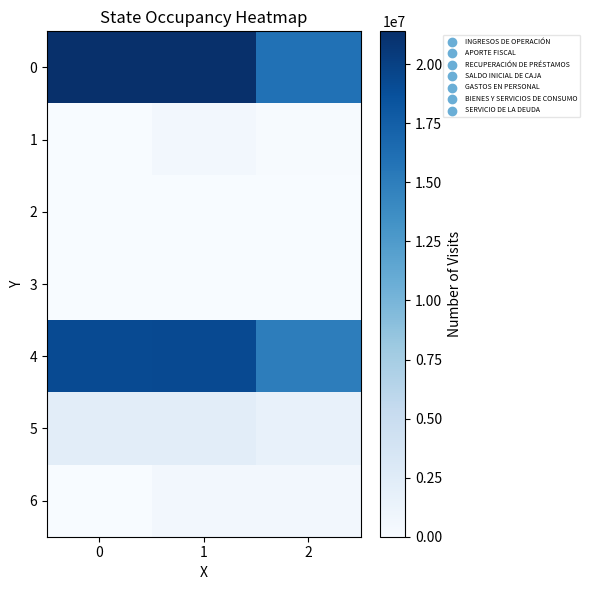

Reading right to left, transcribe all the data shown in this chart.

0: 2=16002368	1=21393074	0=21393074
1: 2=132929	1=548449	0=11401
2: 2=47323	1=77796	0=10
3: 2=0	1=11401	0=0
4: 2=15016052	1=19267112	0=19183826
5: 2=1517229	1=2220649	0=2220649
6: 2=526224	1=542959	0=10